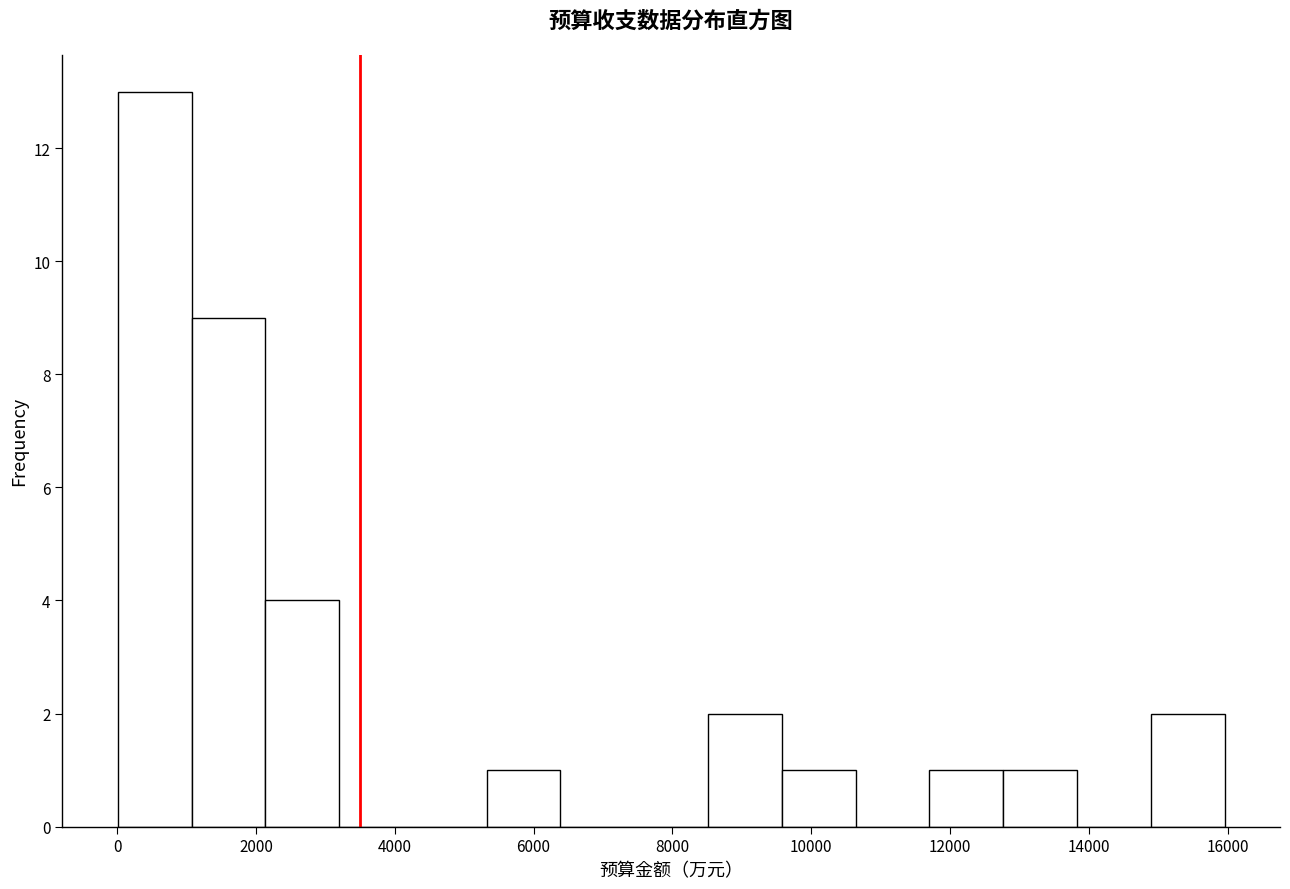

How tall is the bar that spans 14800 to 16000 on the x-axis? Neither the bar edges nor the heights are printed on the chart, so give them approximately, as read against the axes.

2